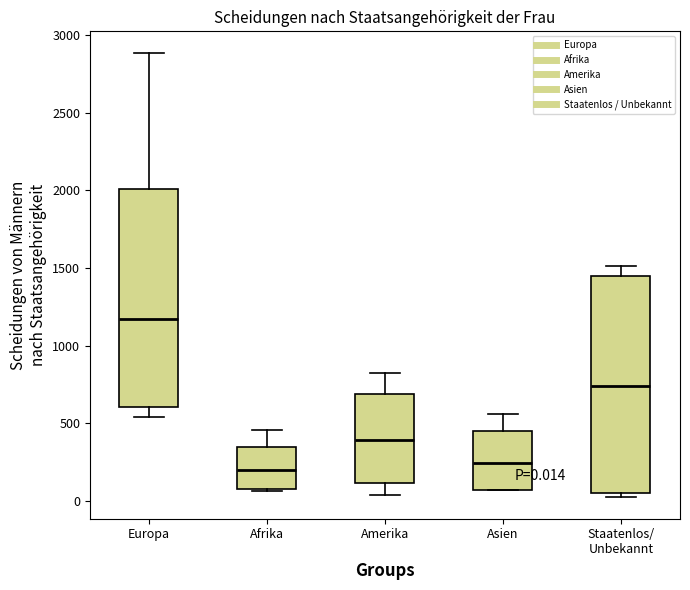

Which box has the highest median line?

Europa